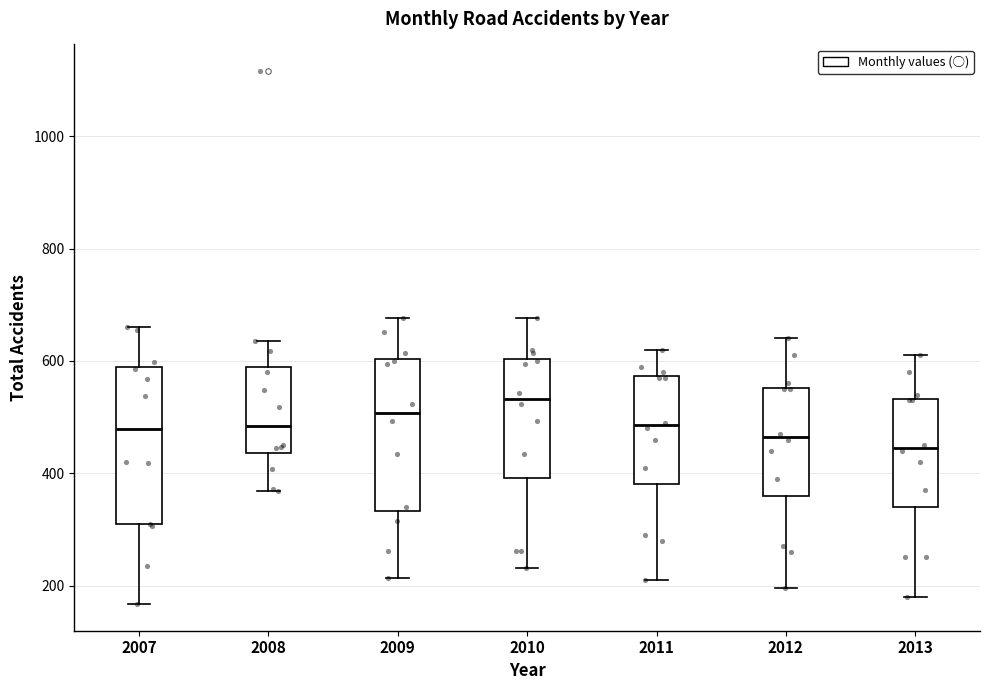

Where does the upper whisker of the box at x = 2012 end on the y-axis? The values are not printed on the chart, so give them approximately, as read against the axis.

640